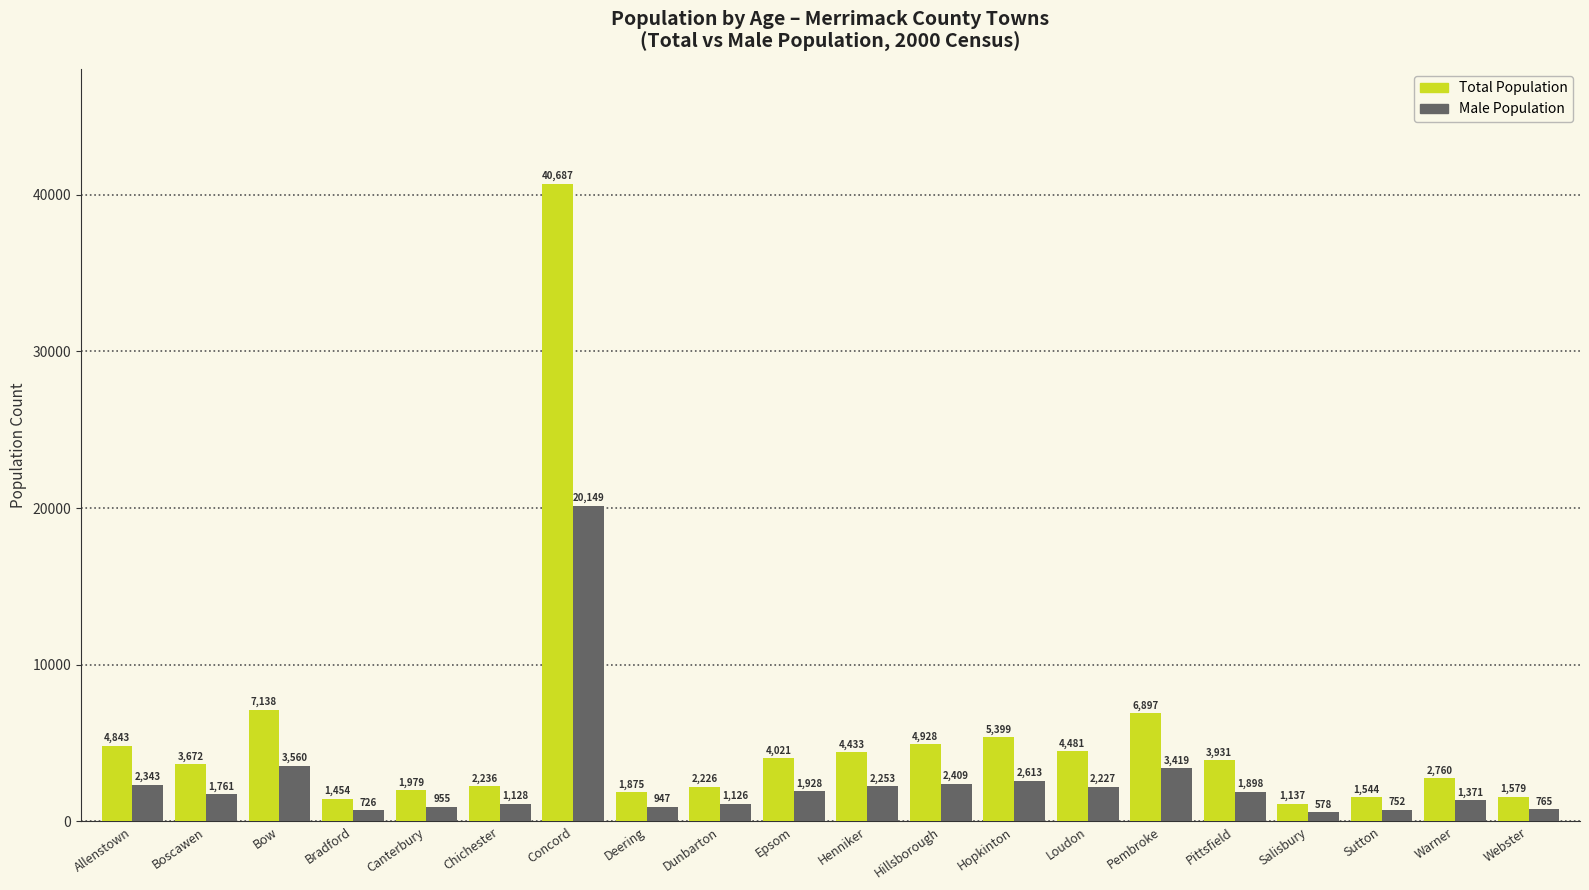

Is the value of Total Population at Bow greater than the value of Male Population at Dunbarton?

Yes